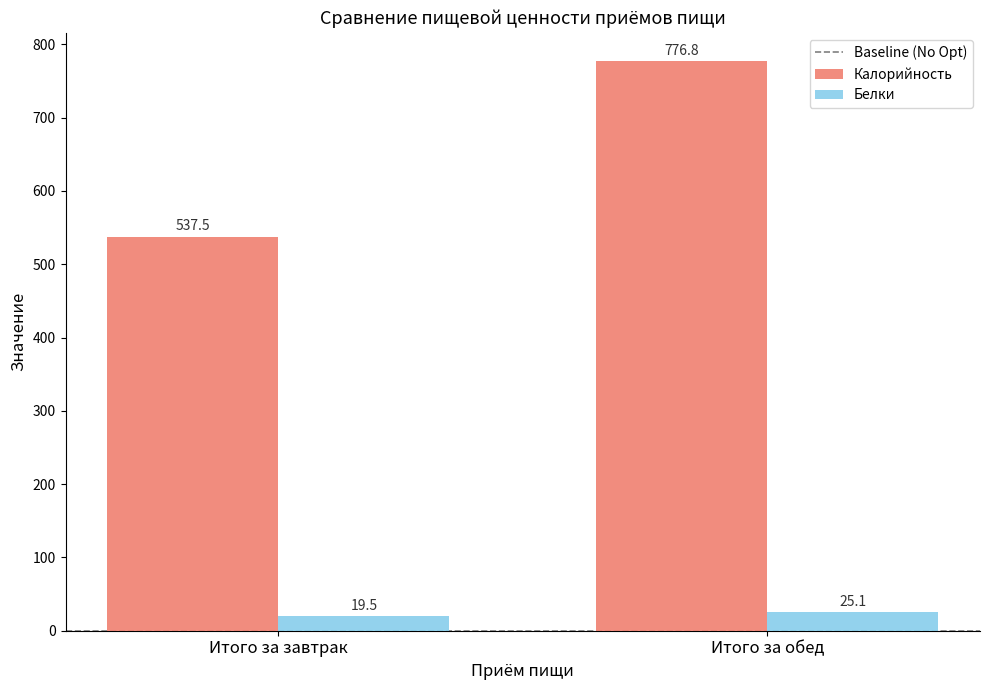

How many bars are there in each group?

2